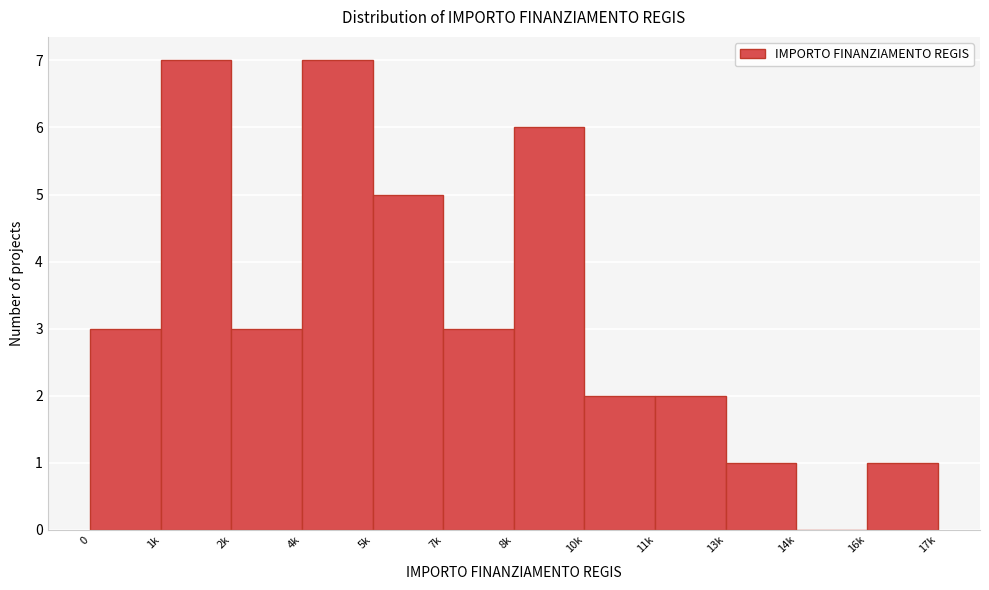

Reading right to left, transcribe all the data shown in this chart.

16k=1	14k=0	13k=1	11k=2	10k=2	8k=6	7k=3	5k=5	4k=7	2k=3	1k=7	0=3